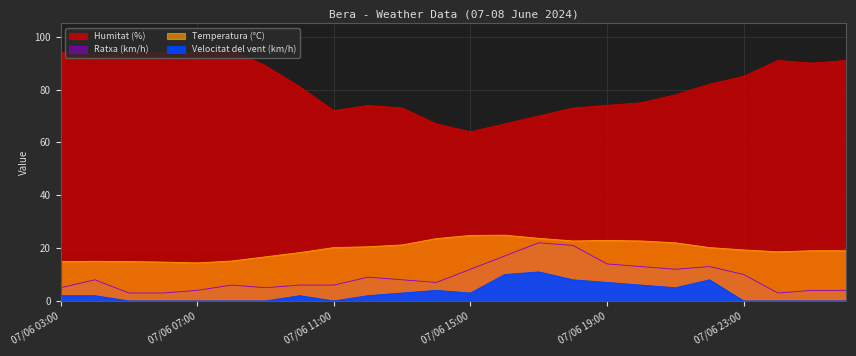

What is the spread (max minus min) of values at 07/06 03:00?

92.0